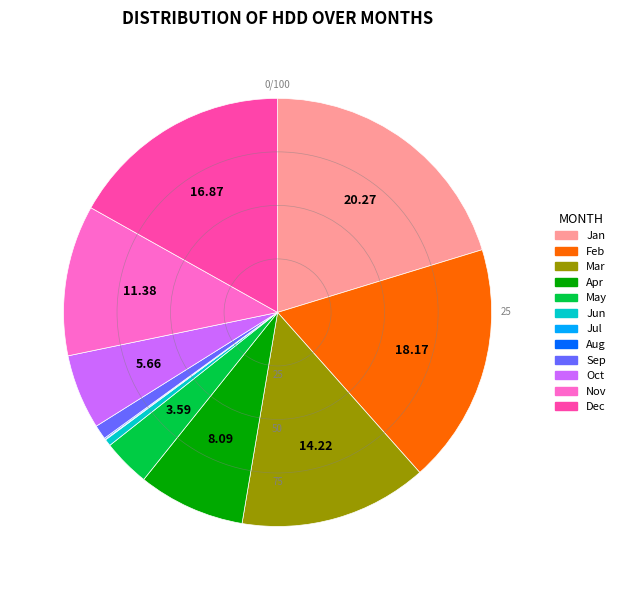

What is the largest slice in the pie chart?

Jan